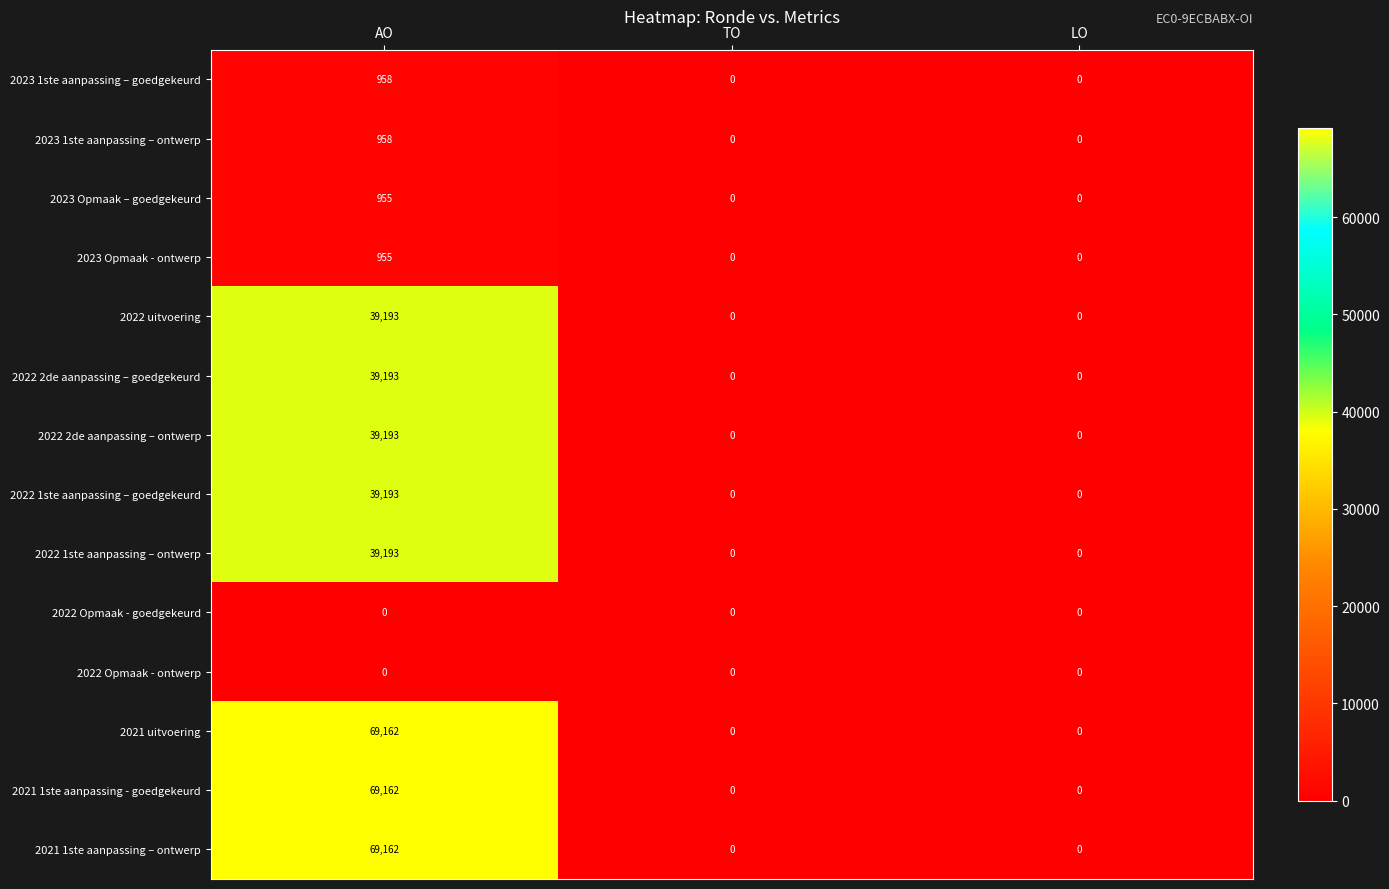

How many 2022 2de aanpassing – ontwerp values are between 0 and 39193?

3